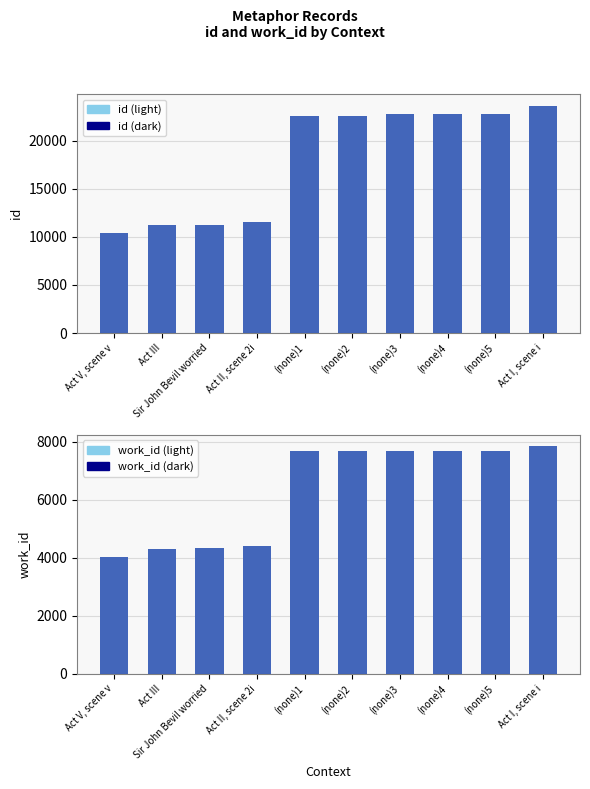

What is the lowest value of the id series?

10434